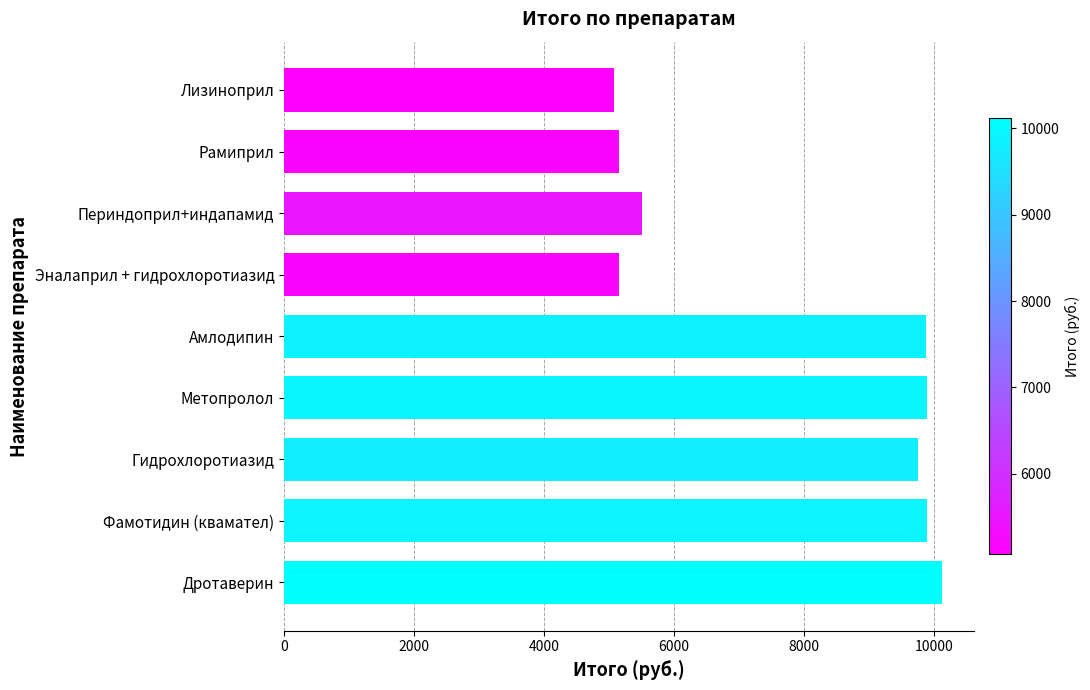

Is it true that the value at Метопролол is 12961.5?

False